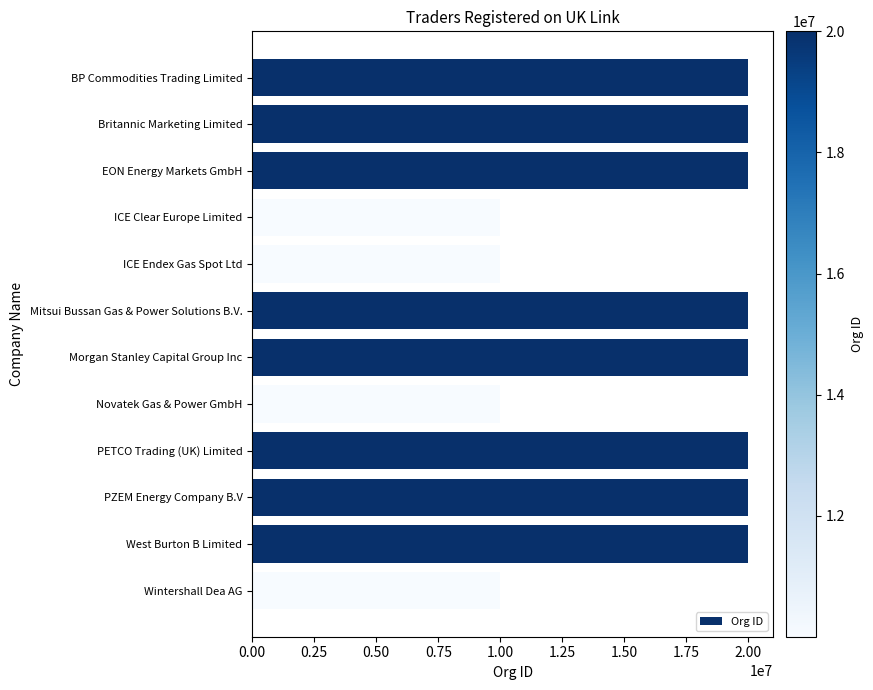

The chart shows a value of 20000033 at BP Commodities Trading Limited. True or false?

True